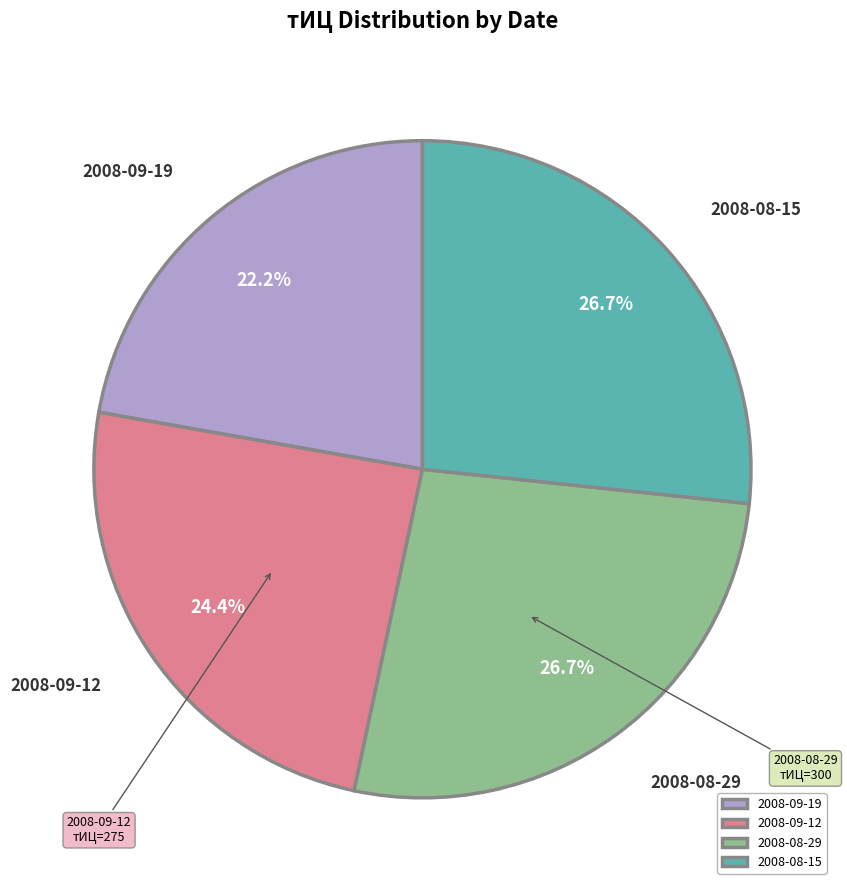

What is the smallest slice in the pie chart?

2008-09-19